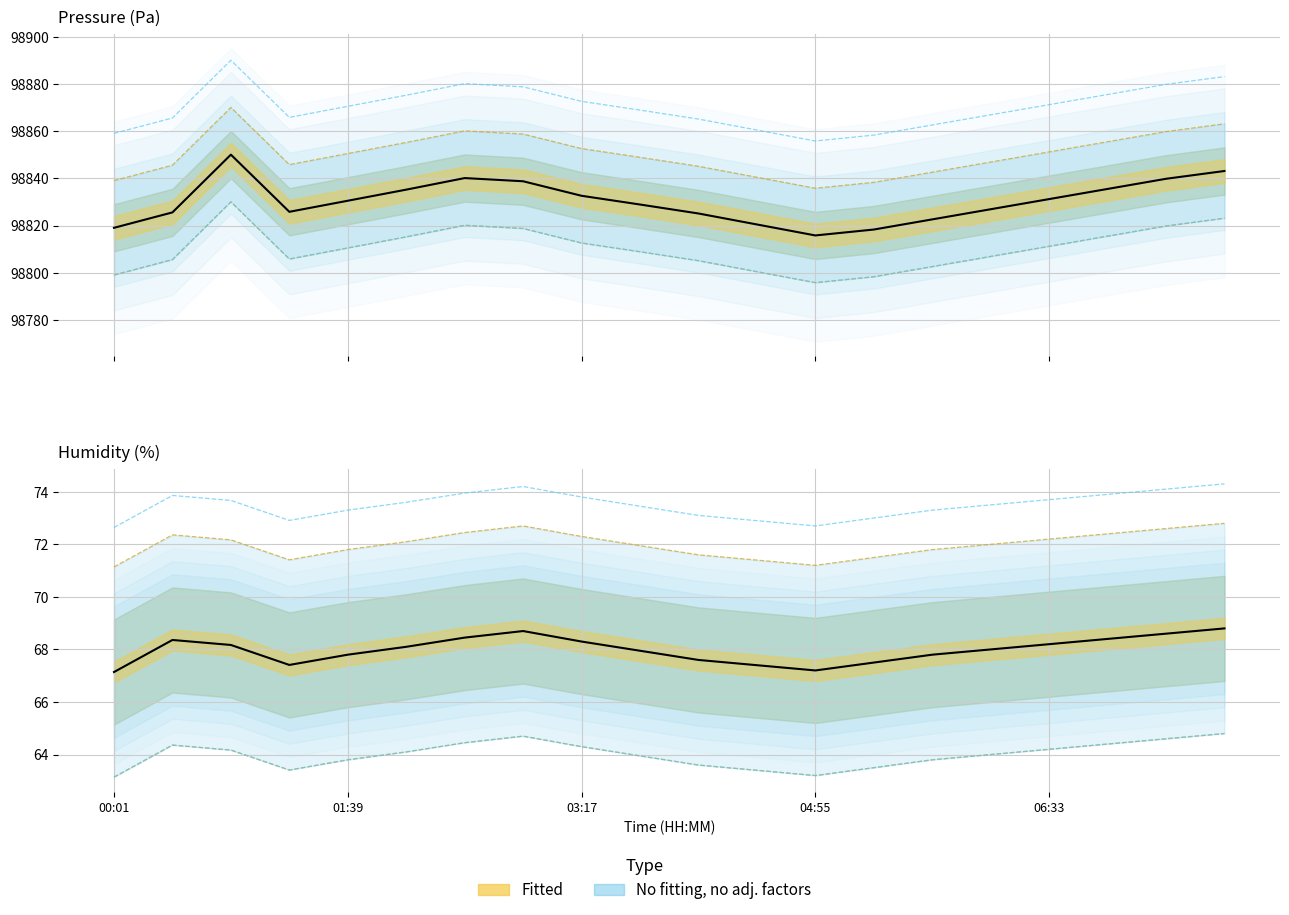

At which label does humidity first exceed 64?

00:25